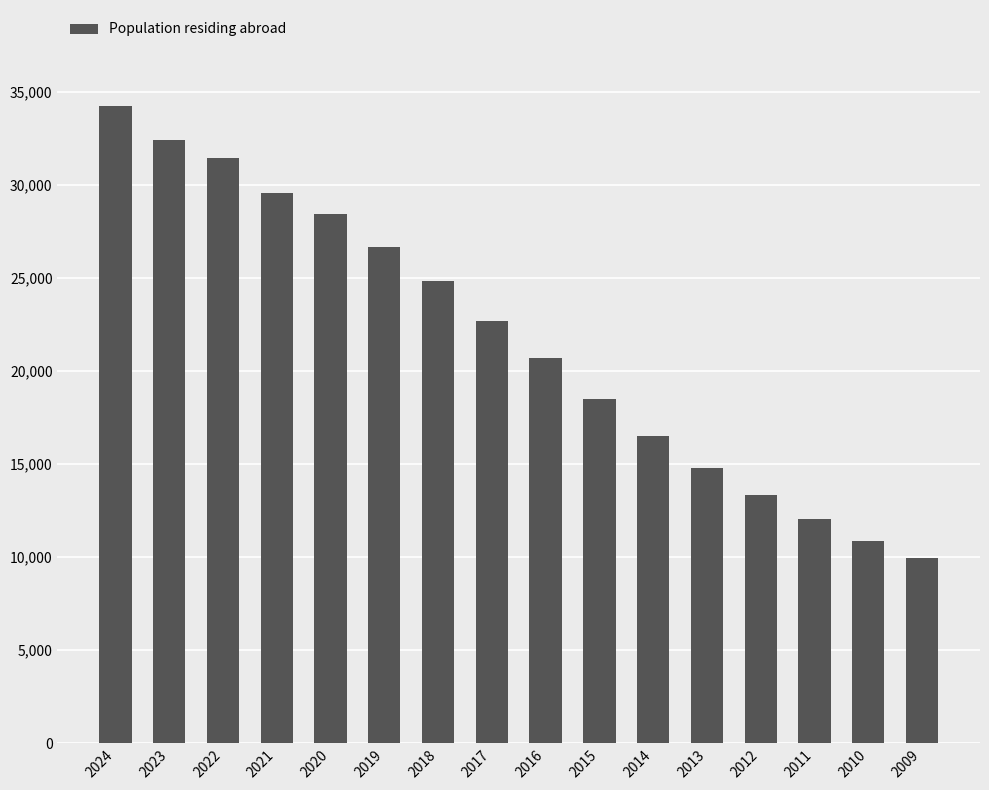

What is the greatest value displayed?

34269